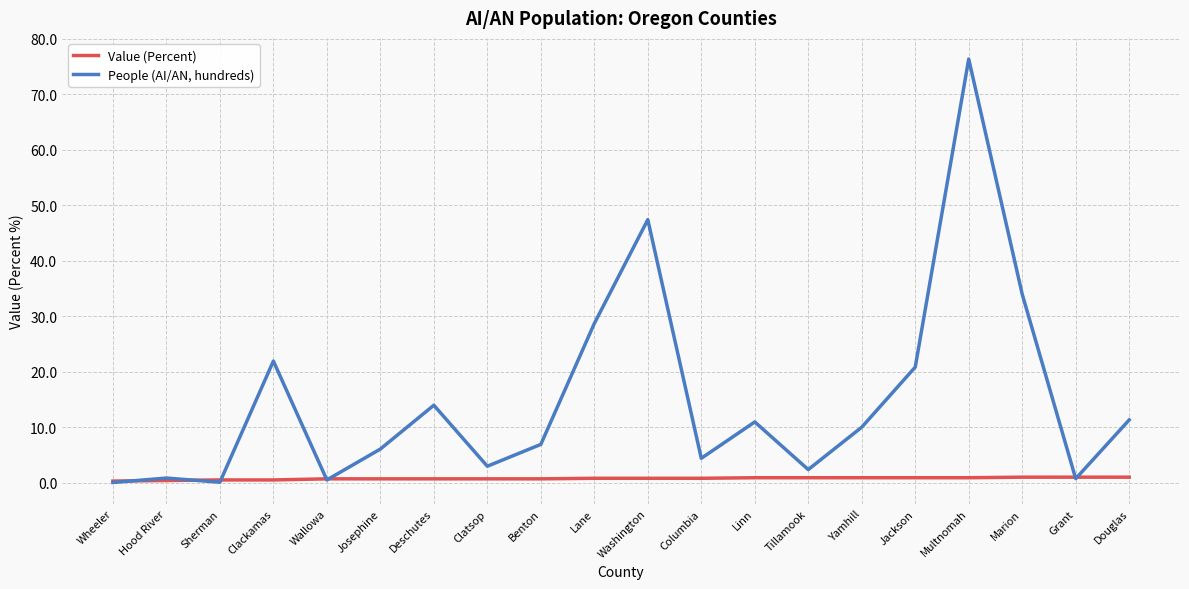

What is the highest value of the People (AI/AN, hundreds) series?

76.4